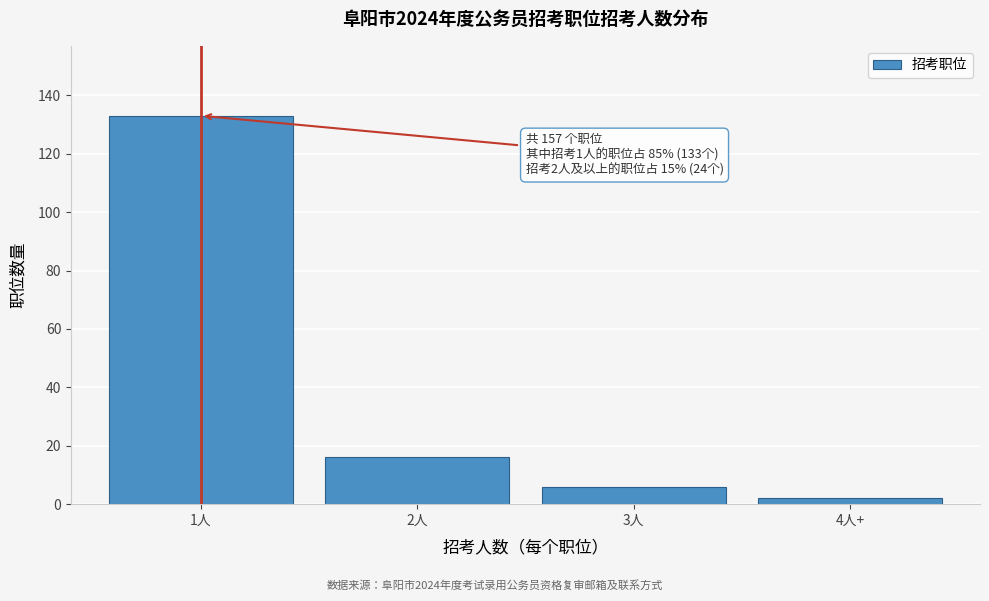

Reading left to right, transcribe all the data shown in this chart.

1人=133	2人=16	3人=6	4人+=2